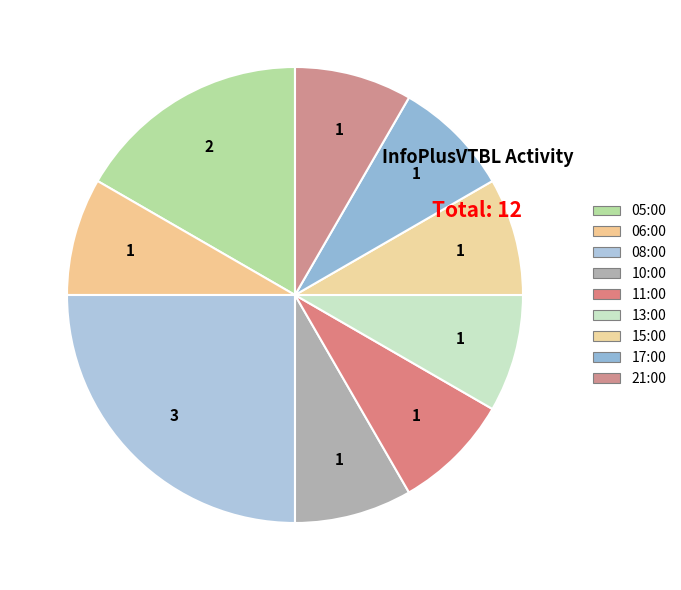

Is the sum of 08:00 and 17:00 greater than half?

No